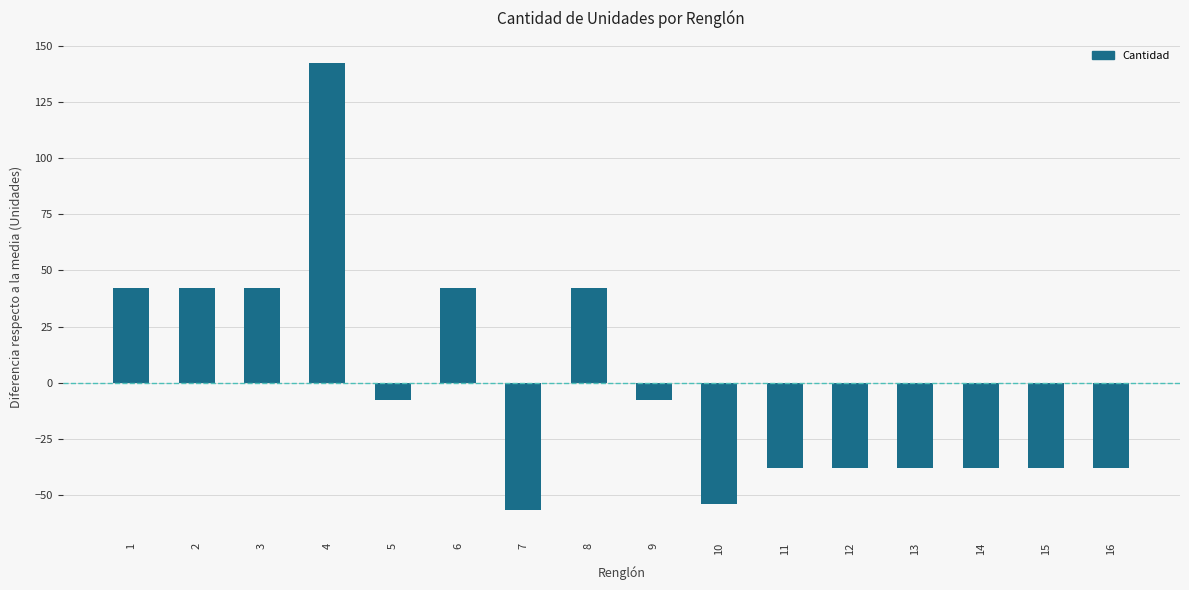

Reading left to right, transcribe all the data shown in this chart.

1=42.2	2=42.2	3=42.2	4=142.2	5=-7.8	6=42.2	7=-56.8	8=42.2	9=-7.8	10=-53.8	11=-37.8	12=-37.8	13=-37.8	14=-37.8	15=-37.8	16=-37.8